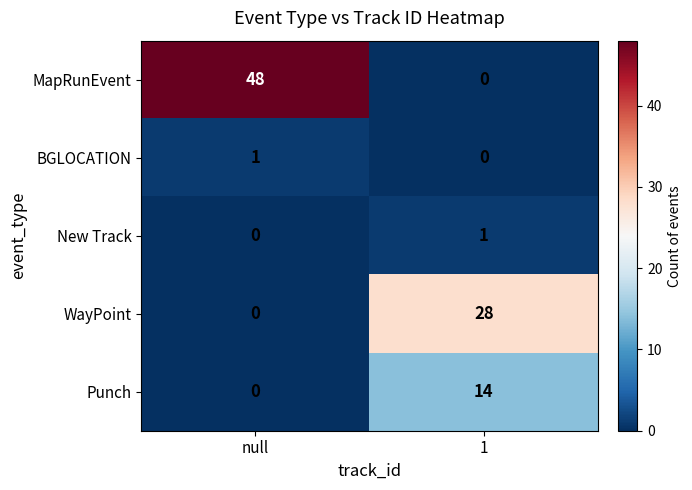

Reading left to right, transcribe all the data shown in this chart.

MapRunEvent: 48	0
BGLOCATION: 1	0
New Track: 0	1
WayPoint: 0	28
Punch: 0	14